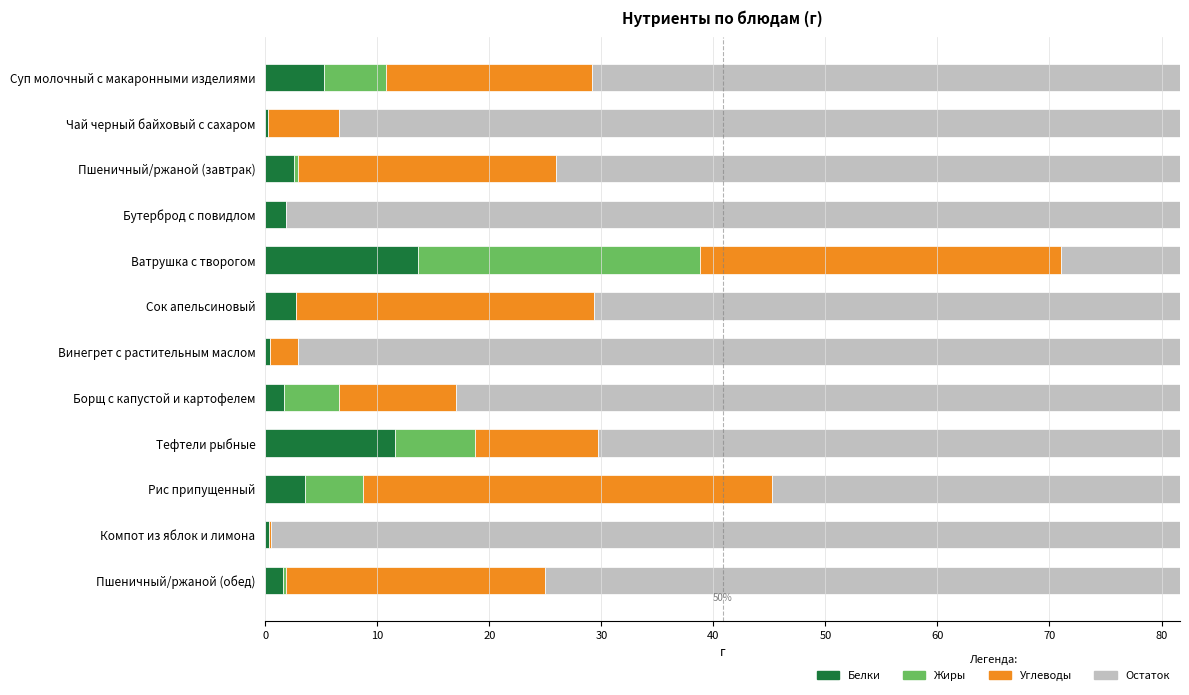

What is the sum of all Белки values?

45.2